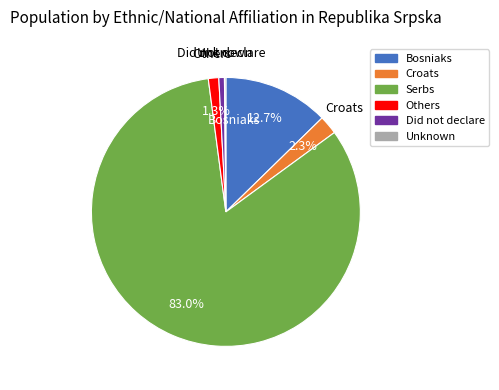

Which has a higher value, Others or Serbs?

Serbs